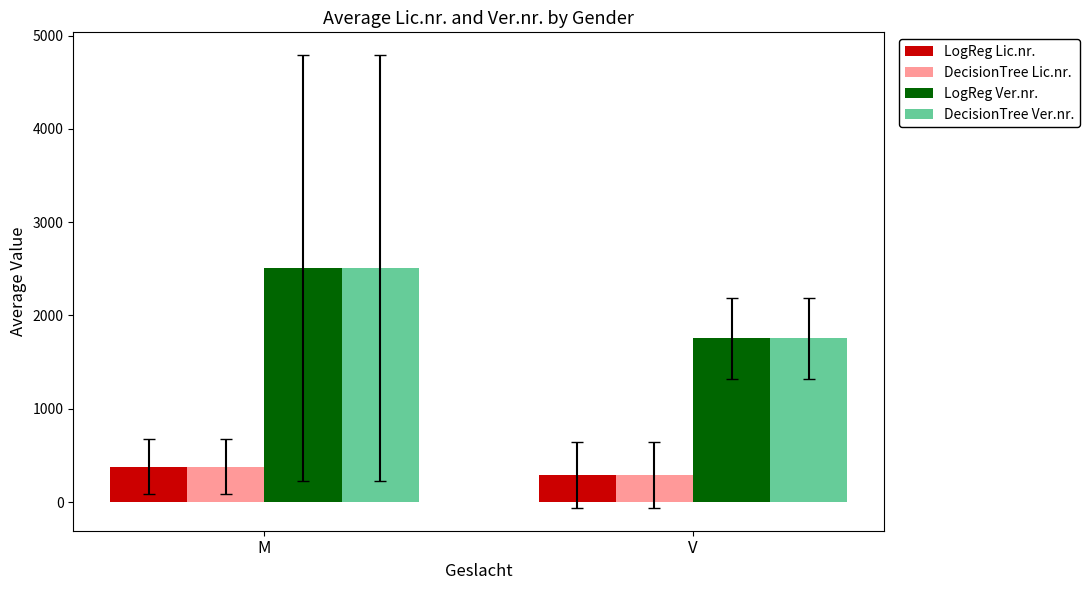

What is the difference between the highest and lowest values at M?

2126.6